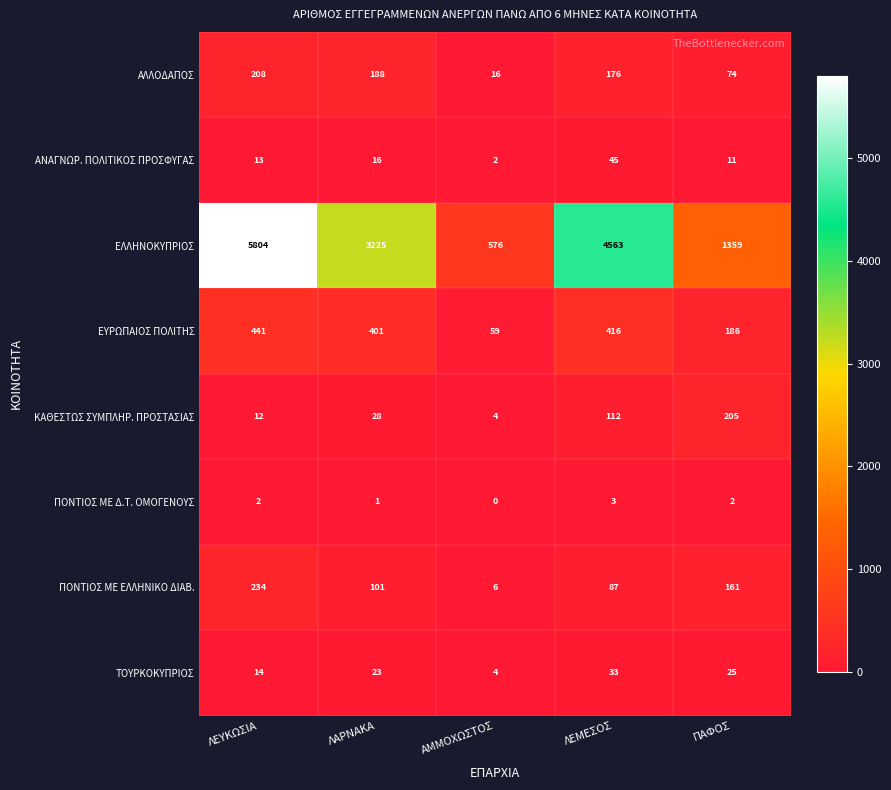

List the series in order of their peak value, highest first.

ΕΛΛΗΝΟΚΥΠΡΙΟΣ, ΕΥΡΩΠΑΙΟΣ ΠΟΛΙΤΗΣ, ΠΟΝΤΙΟΣ ΜΕ ΕΛΛΗΝΙΚΟ ΔΙΑΒ., ΑΛΛΟΔΑΠΟΣ, ΚΑΘΕΣΤΩΣ ΣΥΜΠΛΗΡ. ΠΡΟΣΤΑΣΙΑΣ, ΑΝΑΓΝΩΡ. ΠΟΛΙΤΙΚΟΣ ΠΡΟΣΦΥΓΑΣ, ΤΟΥΡΚΟΚΥΠΡΙΟΣ, ΠΟΝΤΙΟΣ ΜΕ Δ.Τ. ΟΜΟΓΕΝΟΥΣ